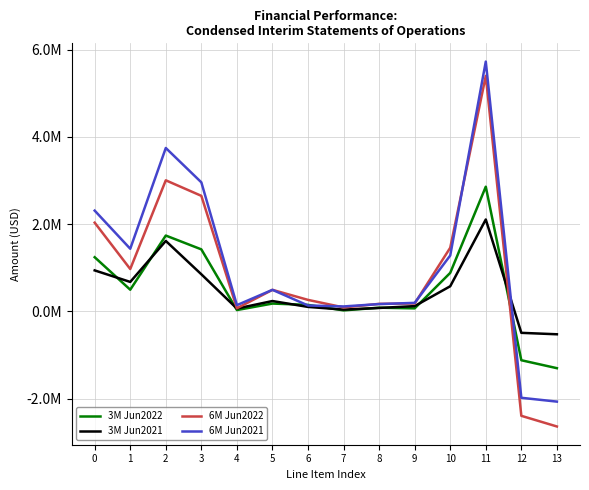

Reading left to right, what are all the values shown in this chart?

3M Jun2022: 0=1242095	1=497241	2=1739336	3=1422412	4=30509	5=179433	6=148815	7=23150	8=84658	9=69121	10=883333	11=2859899	12=-1120563	13=-1302565
3M Jun2021: 0=940151	1=675640	2=1615791	3=850840	4=65196	5=237424	6=102557	7=41005	8=78371	9=120966	10=576444	11=2107881	12=-492090	13=-525077
6M Jun2022: 0=2035029	1=971429	2=3006458	3=2650138	4=71214	5=494121	6=263730	7=90921	8=172547	9=180901	10=1459777	11=5401817	12=-2395359	13=-2639792
6M Jun2021: 0=2311281	1=1436495	2=3747776	3=2959742	4=143144	5=494230	6=135161	7=113436	8=167665	9=195545	10=1281550	11=5729634	12=-1981858	13=-2069541